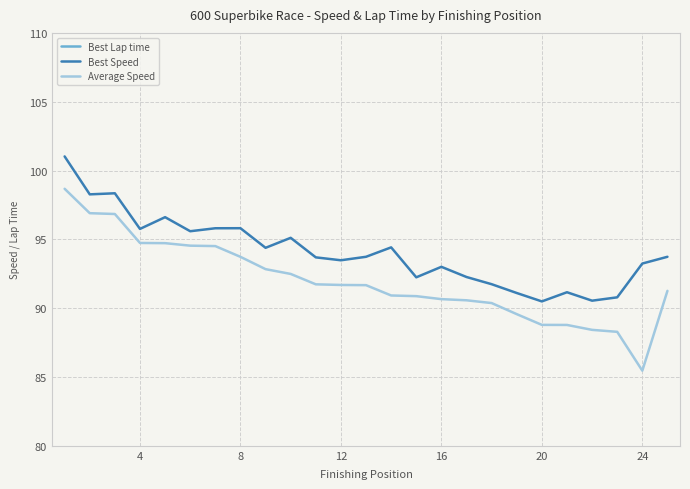

What is the minimum value shown in the chart?

85.5